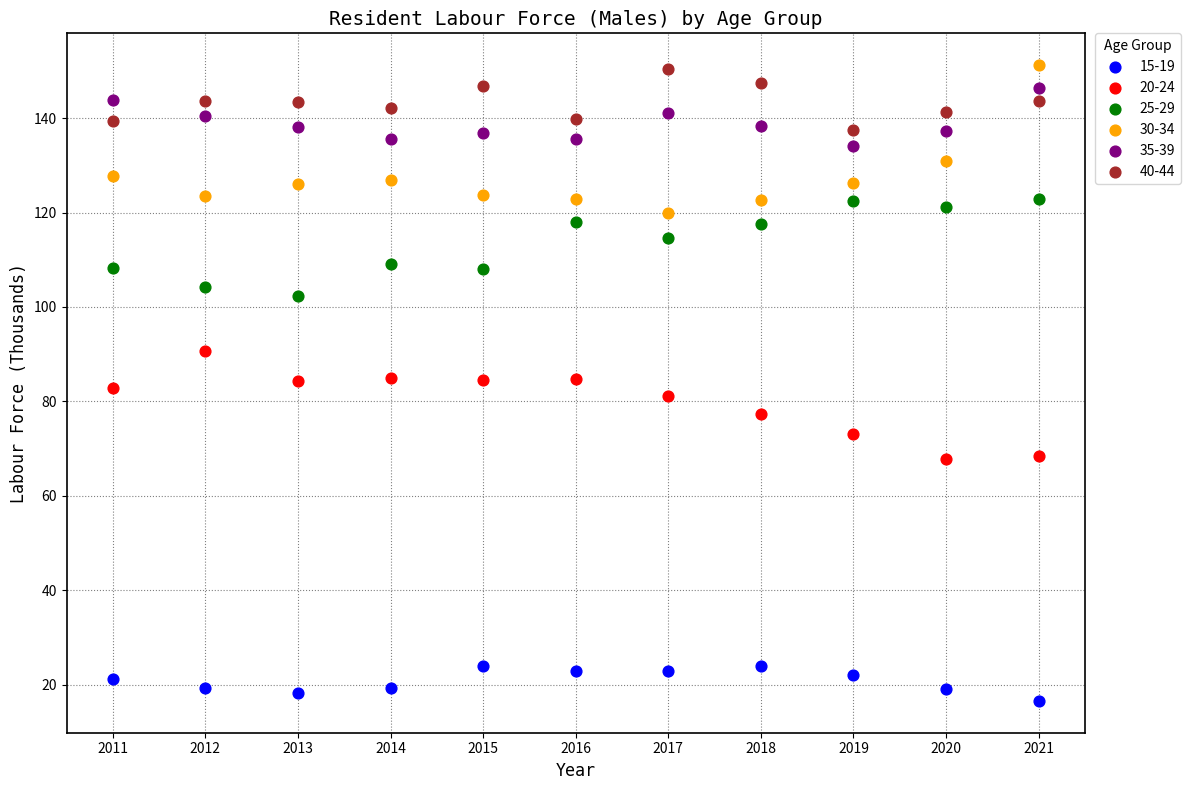

What are all the series names shown in the legend?

15-19, 20-24, 25-29, 30-34, 35-39, 40-44